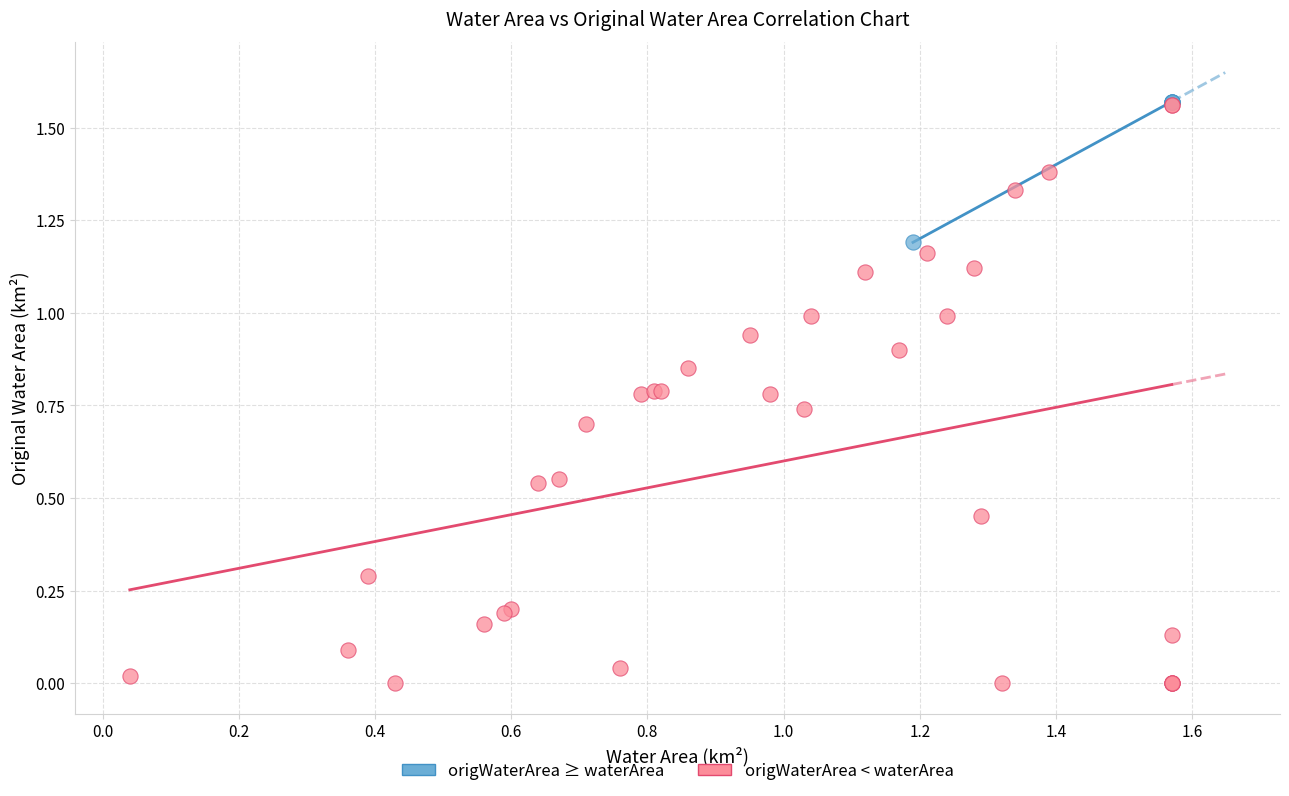

Which series contains the lowest Y value?

origWaterArea < waterArea